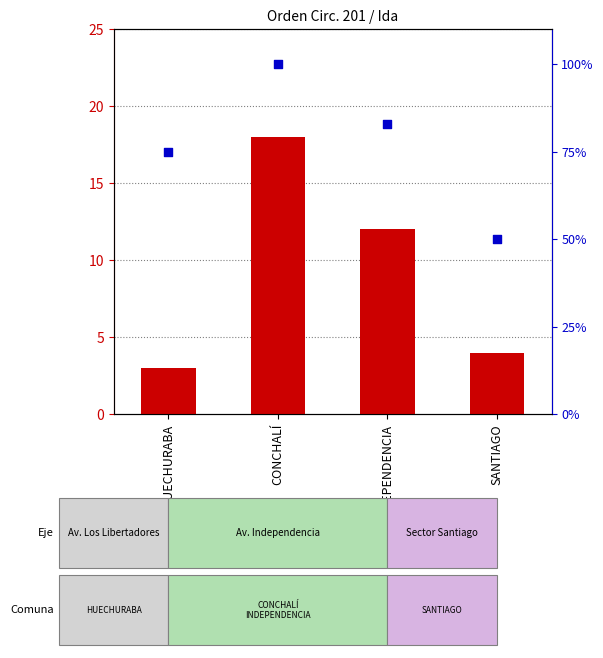

Which series contains the lowest Y value?

count